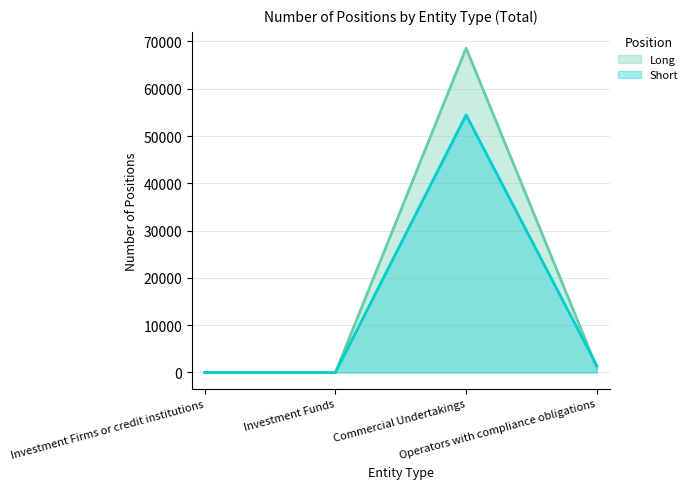

Does the chart have visible grid lines?

Yes